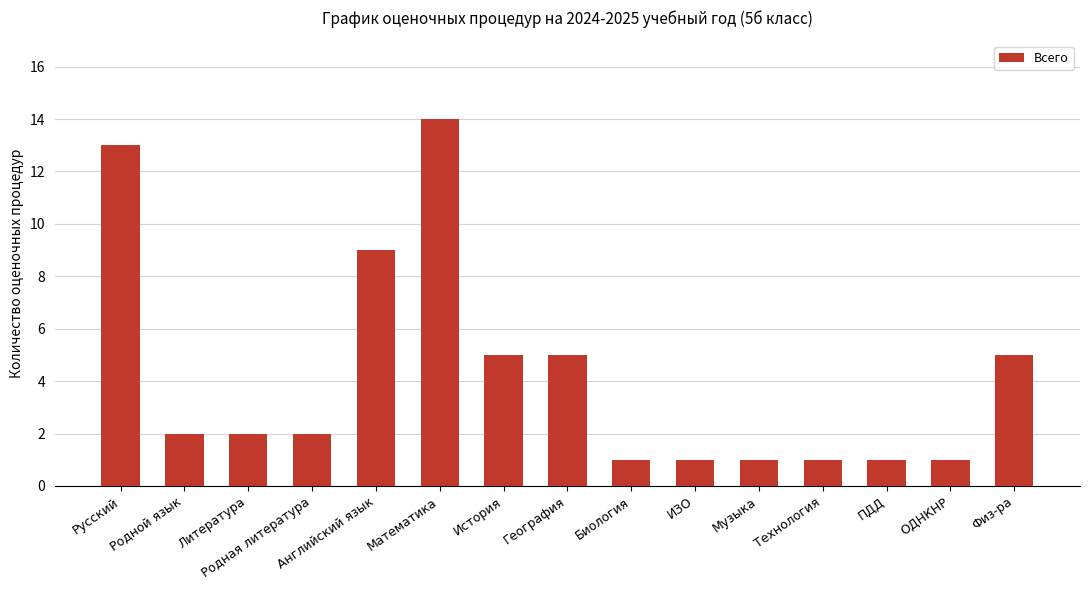

What is the sum of all values?

63